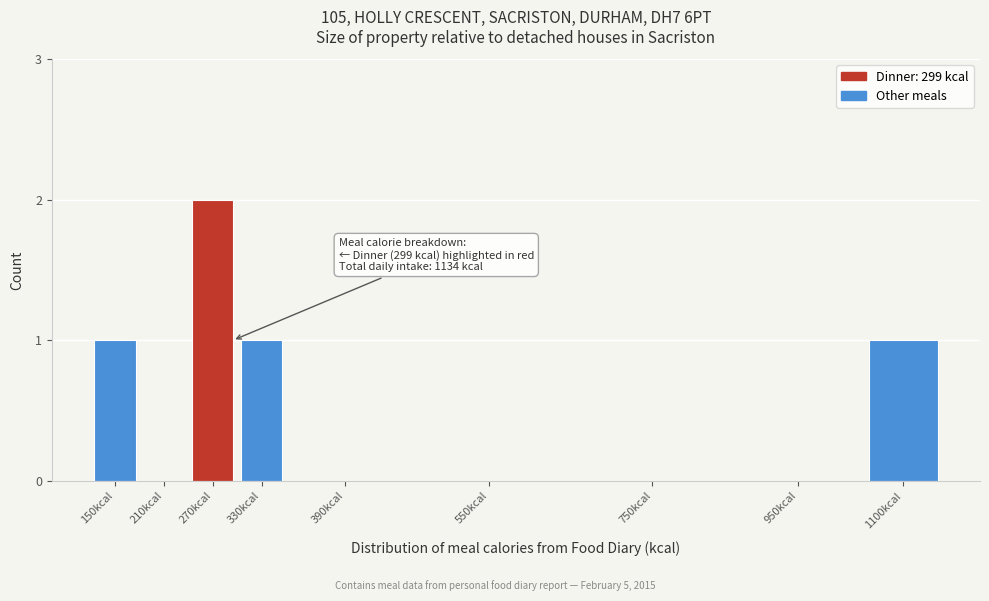

Reading left to right, transcribe all the data shown in this chart.

150kcal=1	210kcal=0	270kcal=2	330kcal=1	390kcal=0	550kcal=0	750kcal=0	950kcal=0	1100kcal=1